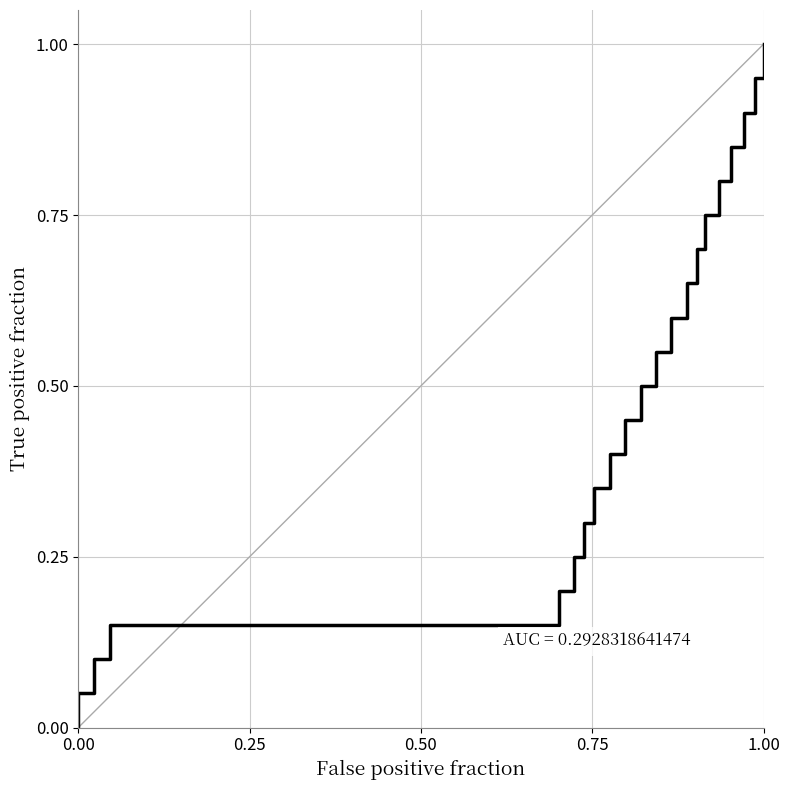

Reading left to right, extract all data points from this chart.

0.0	0.1	0.1	0.1	0.2	0.2	0.3	0.3	0.4	0.5	0.5	0.6	0.6	0.7	0.7	0.8	0.8	0.8	0.9	0.9	1.0	1.0